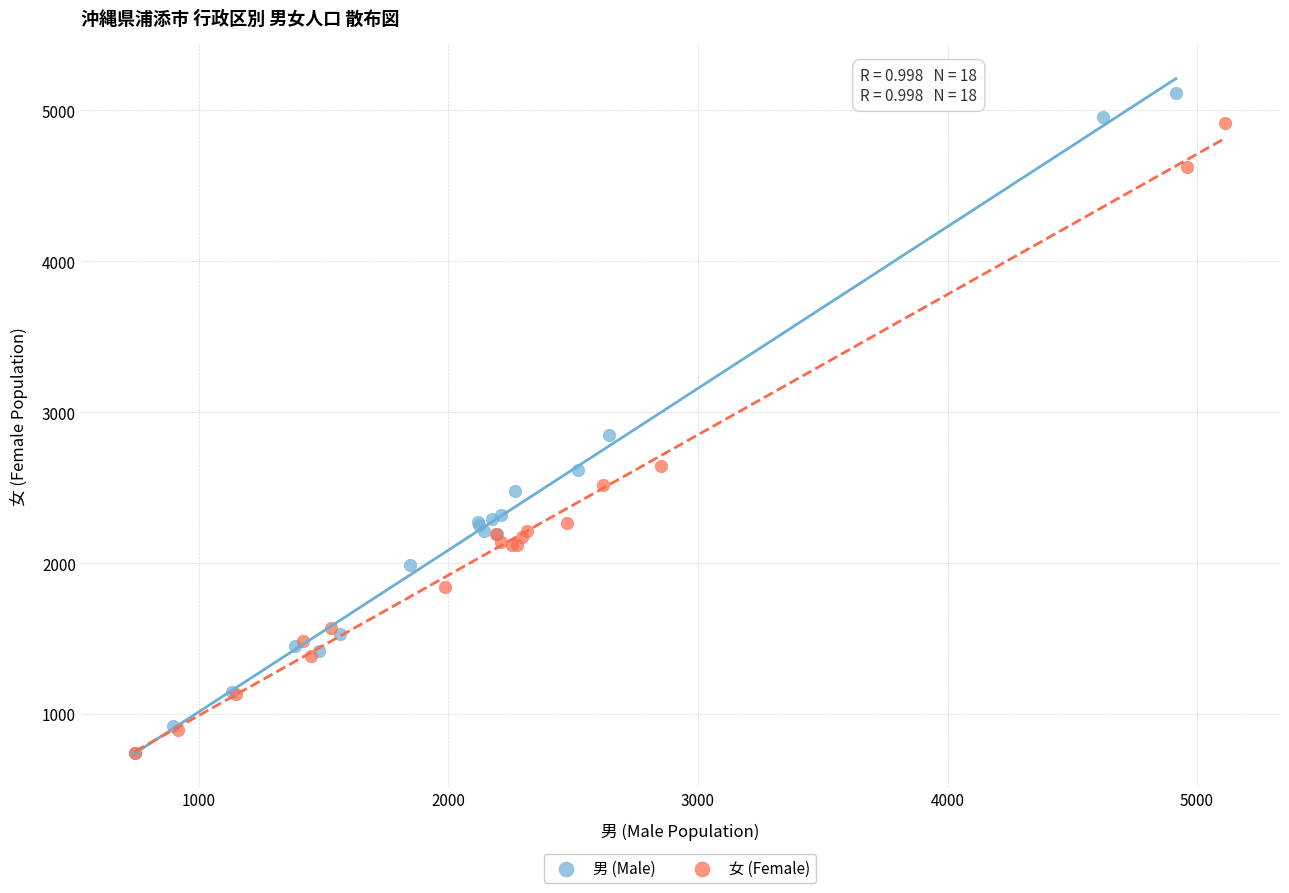

Which series contains the highest Y value?

男 (Male)